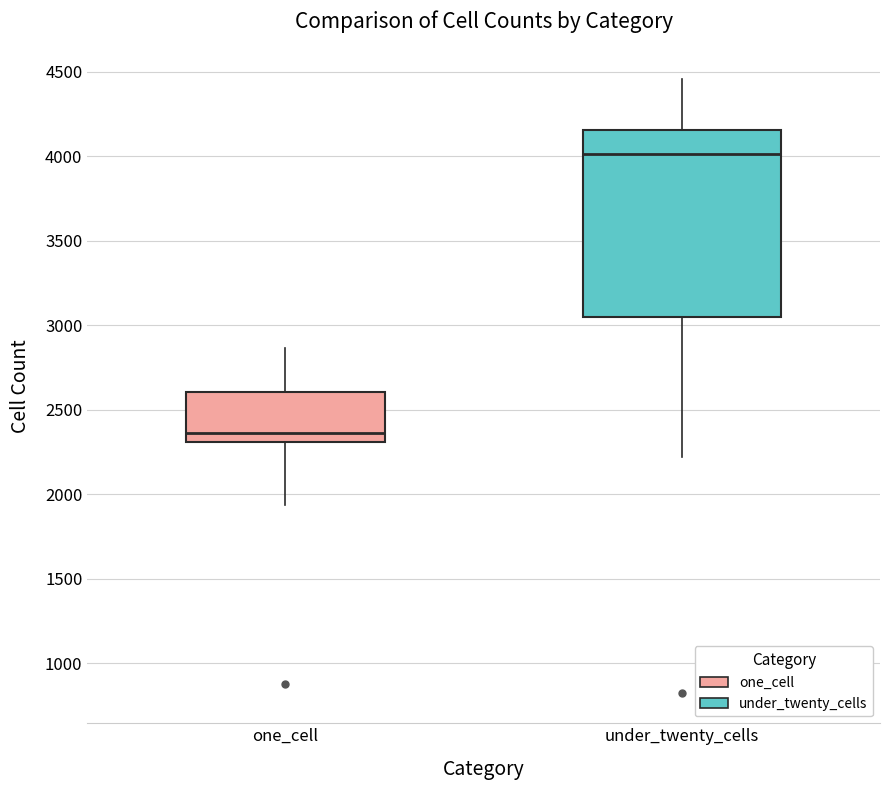

Which box has the highest median line?

under_twenty_cells